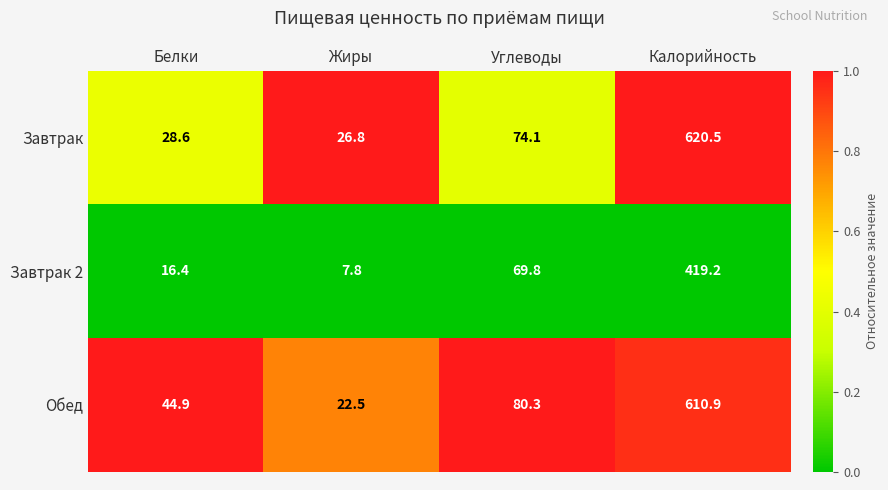

Which series changed the most between Углеводы and Калорийность?

Завтрак